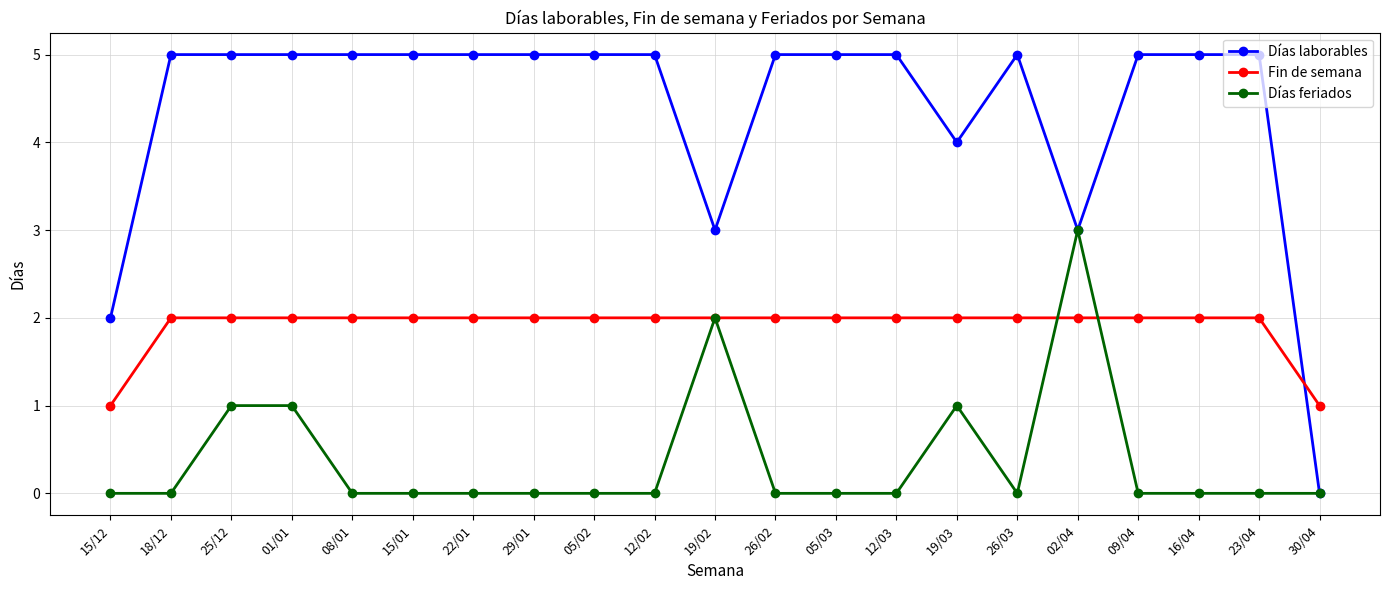

Which series changed the most between 26/03 and 02/04?

Días feriados